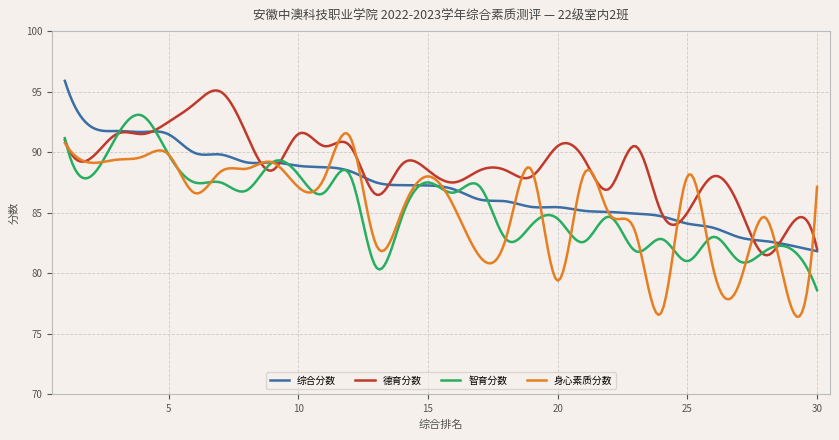

Which series has the largest total across all categories?

德育分数